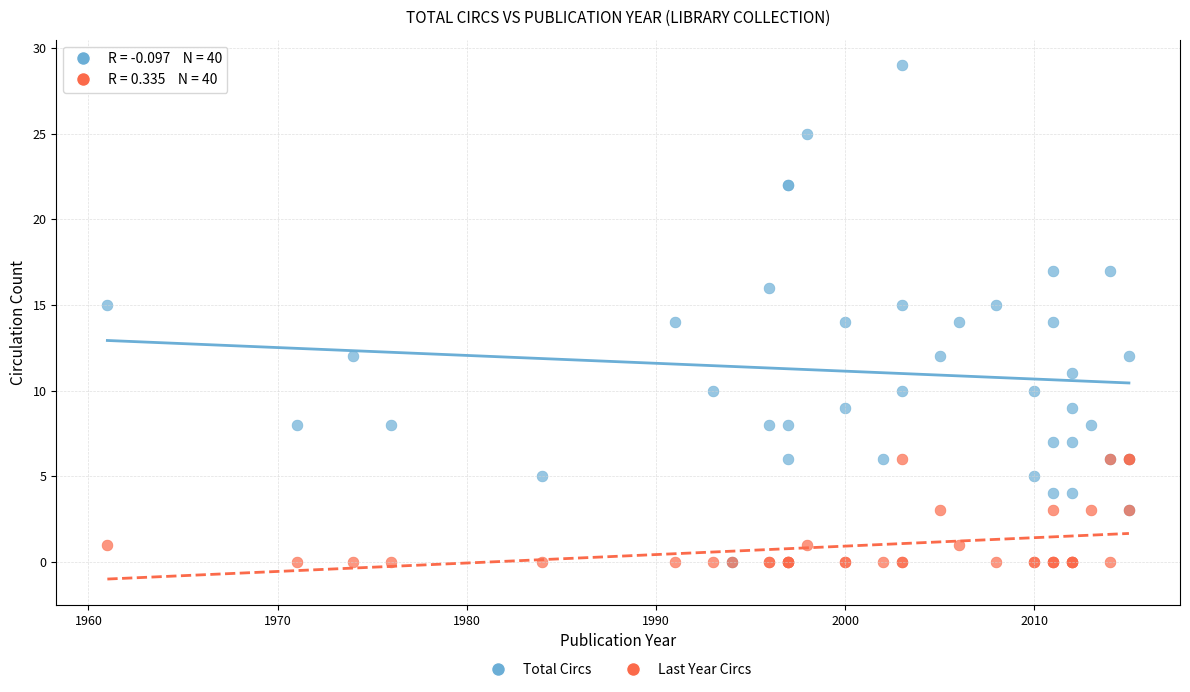

What are all the series names shown in the legend?

Total Circs, Last Year Circs